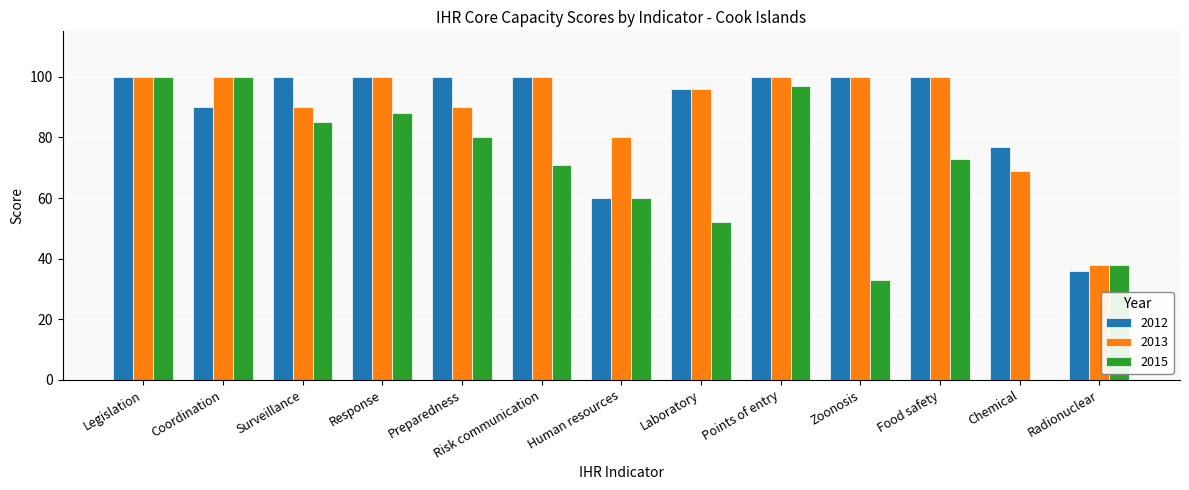

Which series changed the most between Laboratory and Food safety?

2015